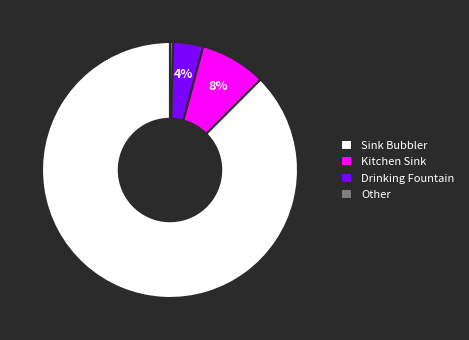

Which has a higher value, Other or Kitchen Sink?

Kitchen Sink